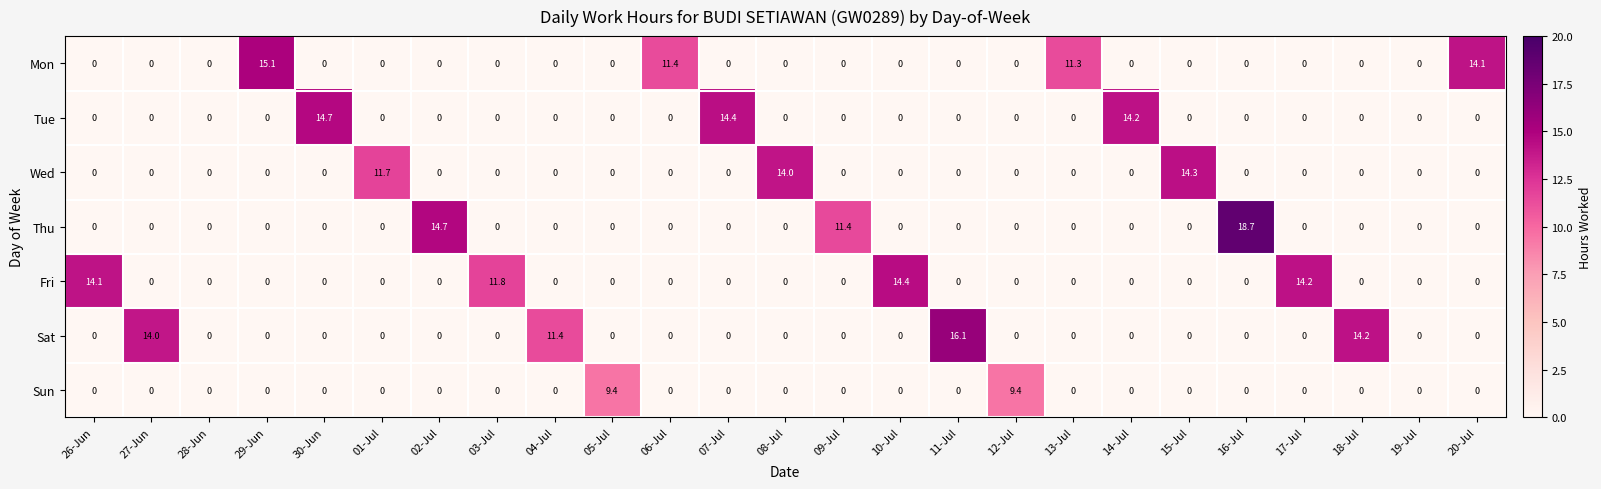

The value of Mon at 06-Jul is 16.4. True or false?

False